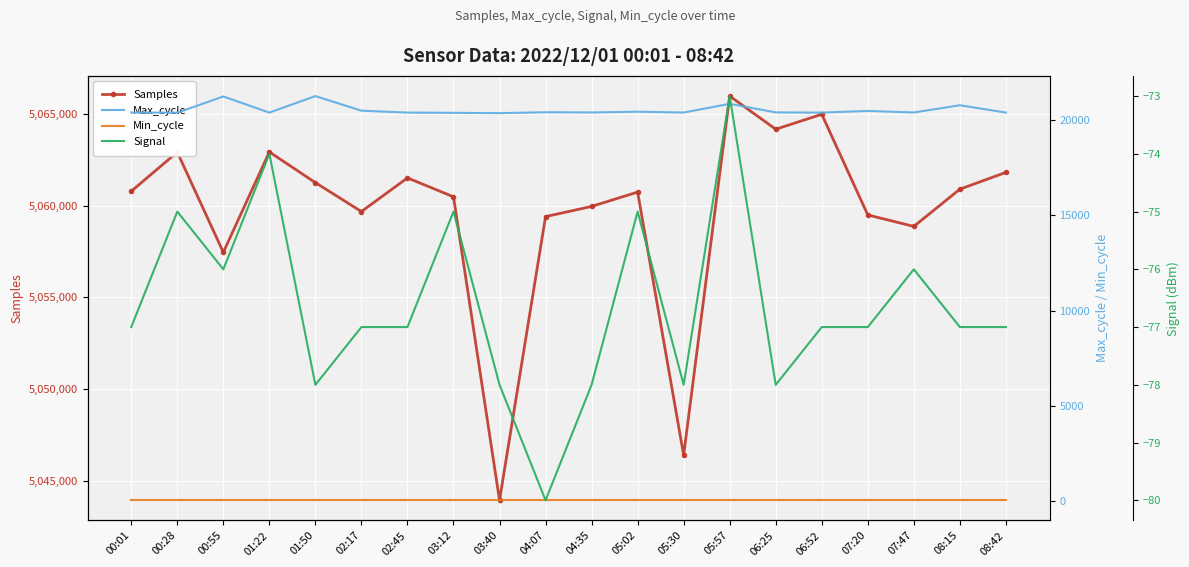

Is the value of Max_cycle at 01:50 greater than the value of Min_cycle at 05:30?

Yes